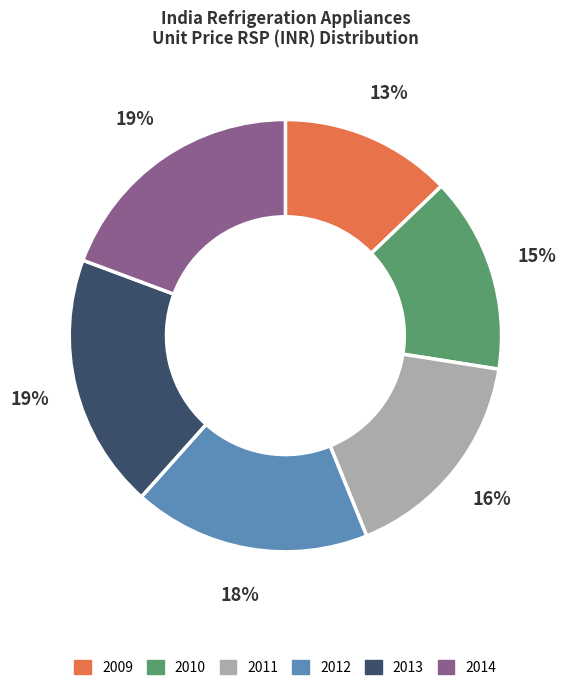

Does any single category account for the majority?

No